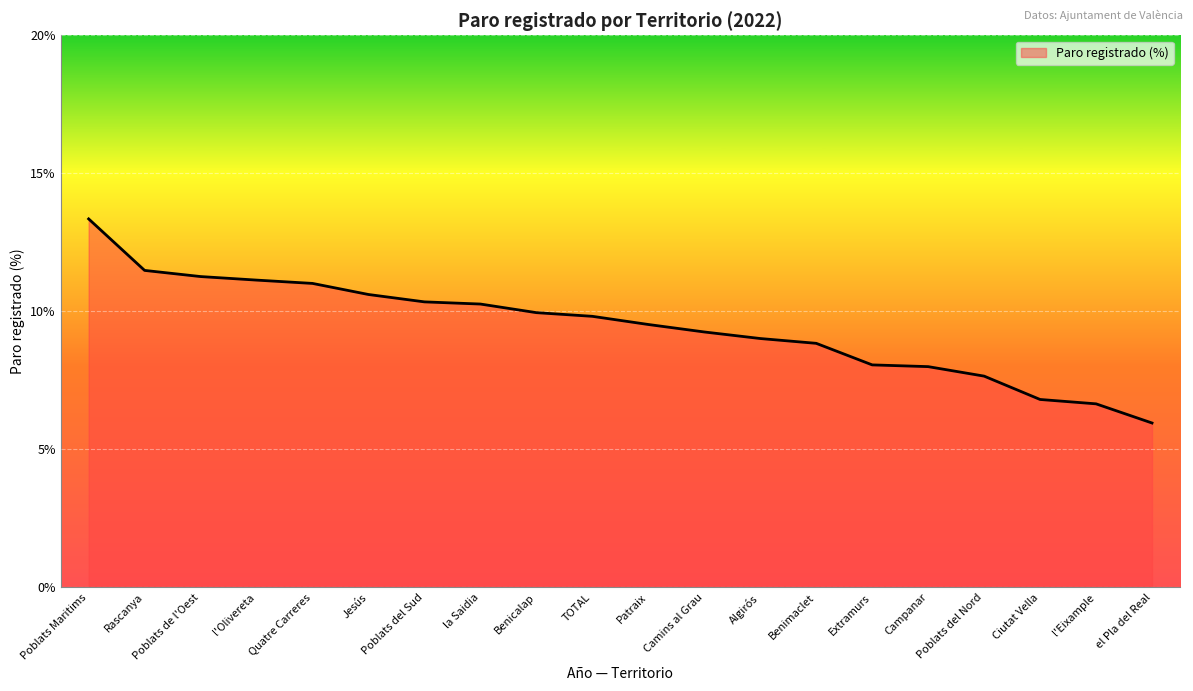

What is the sum of the values at Poblats Maritims and Camins al Grau?

22.6